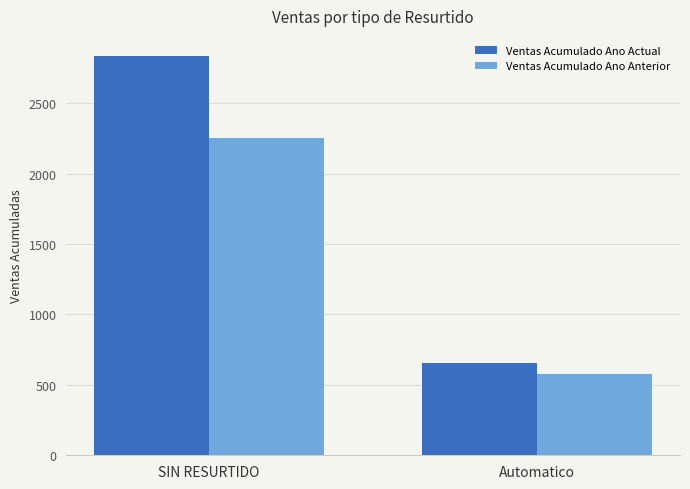

What is the sum of the Ventas Acumulado Ano Anterior values at Automatico and SIN RESURTIDO?

2830